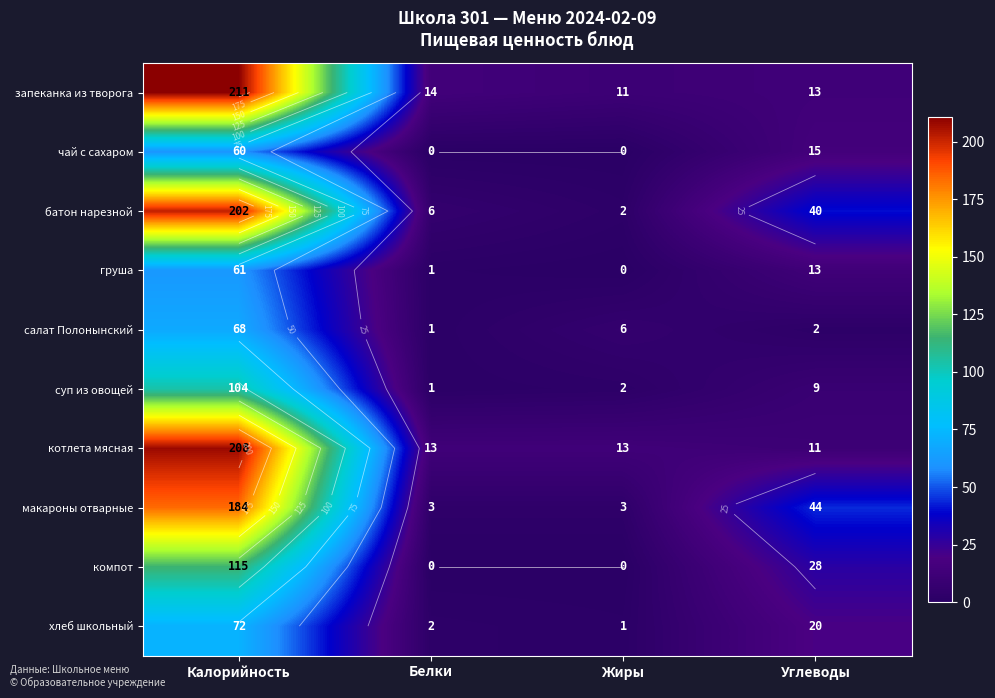

Where is батон нарезной nearest to the value 102?

Углеводы